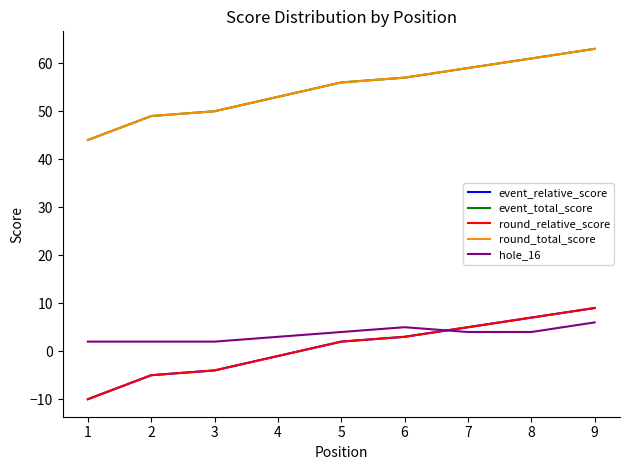

Is this an area chart (filled region under the line)?

No